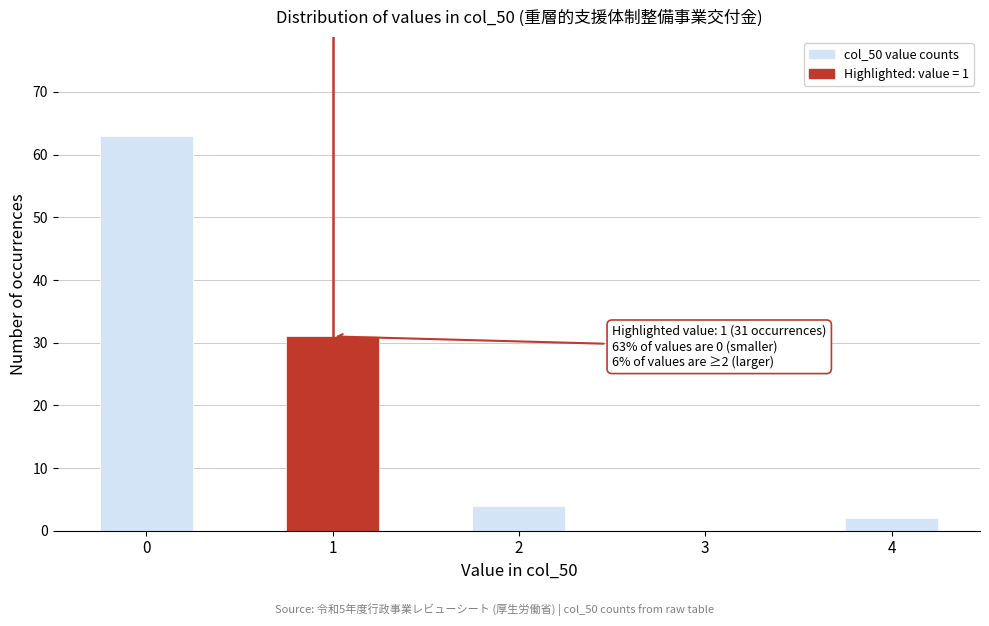

Reading left to right, what are all the values shown in this chart?

0=63	1=31	2=4	3=0	4=2